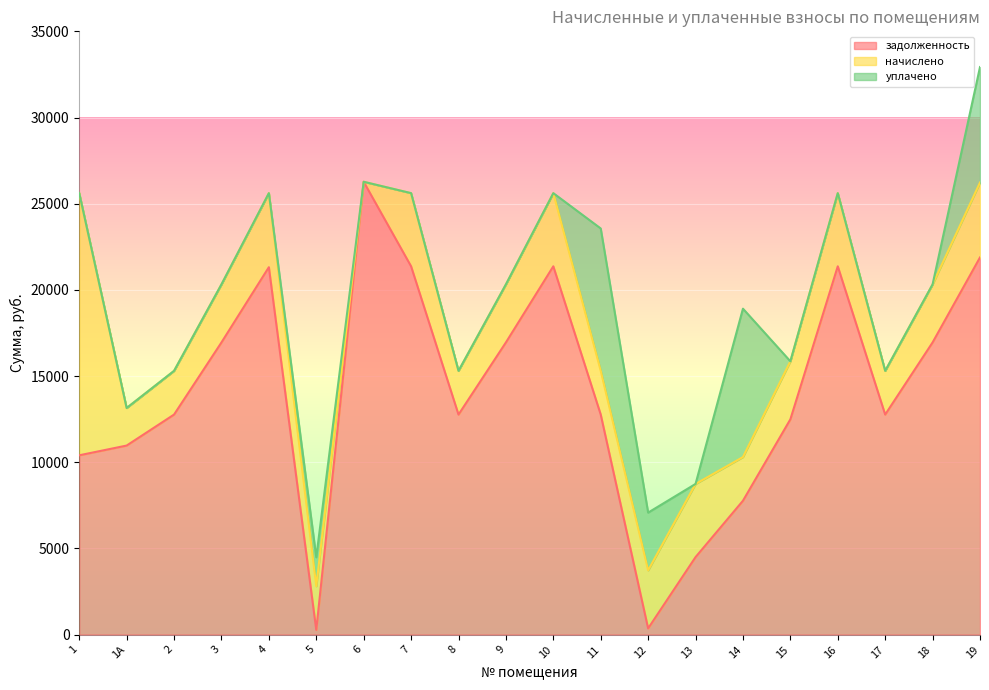

Is it true that начислено equals 6440.9 at 13?

False